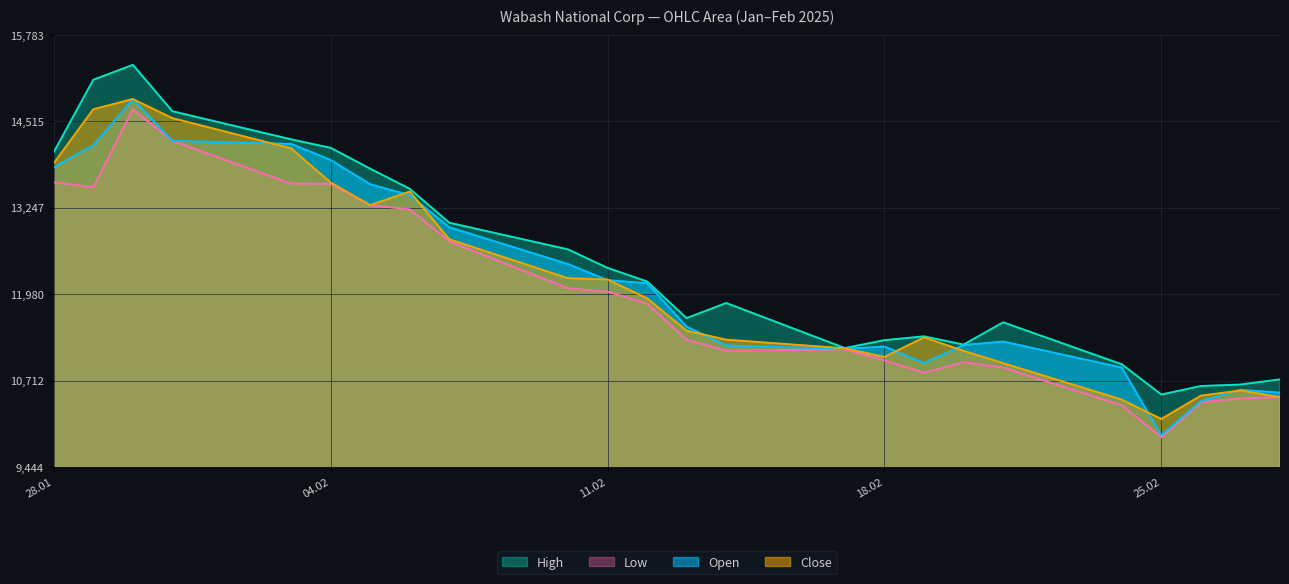

Reading left to right, list all the values displayed in this chart.

Open: 13843	14165	14841	14230	14186	13950	13594	13433	12963	12423	12186	12142	11504	11228	11178	11212	10971	11234	11286	10903	9911	10414	10577	10535
High: 14064	15127	15346	14665	14253	14128	13822	13527	13029	12638	12366	12167	11630	11851	11190	11306	11362	11241	11568	10952	10508	10633	10655	10730
Low: 13622	13549	14692	14230	13604	13600	13287	13225	12755	12067	12018	11841	11313	11151	11170	11010	10828	10981	10904	10350	9882	10395	10450	10471
Close: 13901	14694	14844	14564	14121	13620	13287	13487	12787	12215	12196	11921	11444	11313	11186	11059	11347	11149	10969	10434	10150	10492	10567	10471